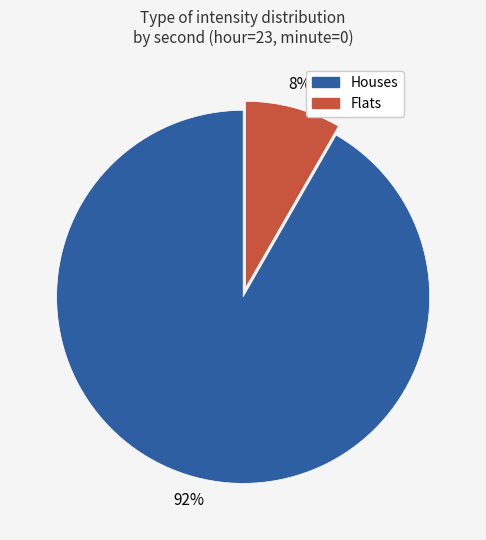

Is there any slice that represents more than half of the pie?

Yes